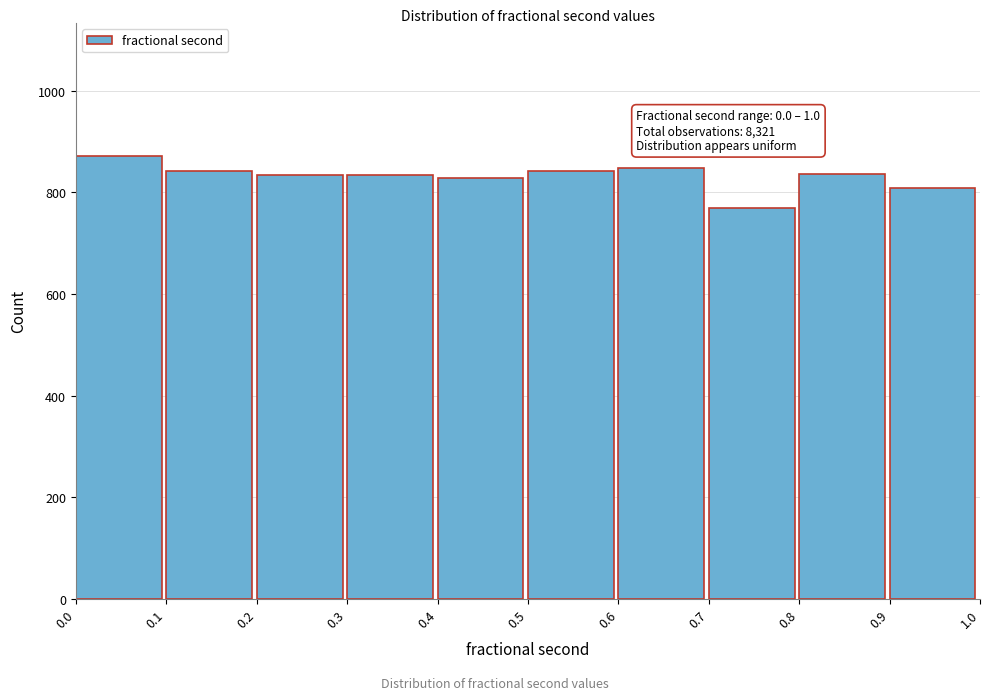

Over which range of the x-axis is the bar tallest?

0.0 to 0.1